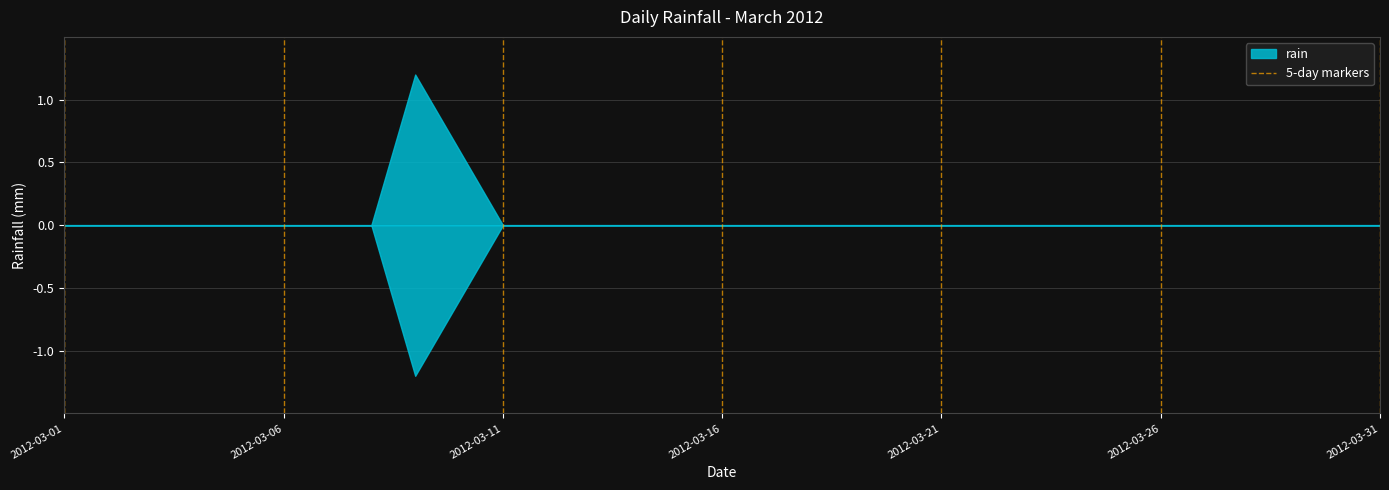

Does the chart display data point markers on the line(s)?

No